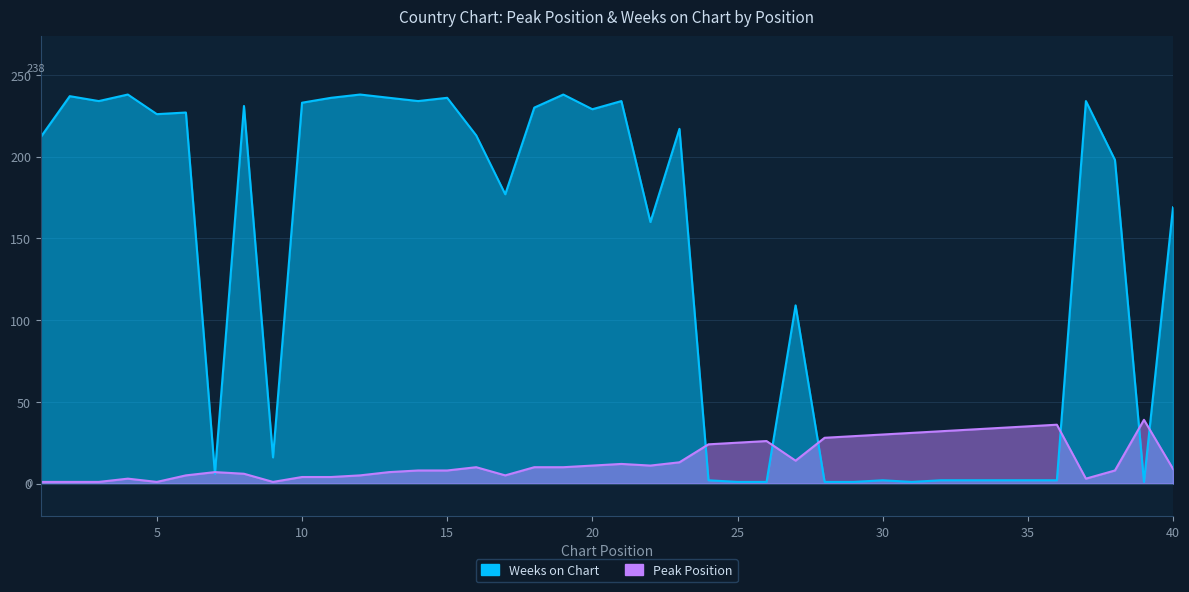

Between 17 and 38, which series saw the biggest shift?

Weeks on Chart